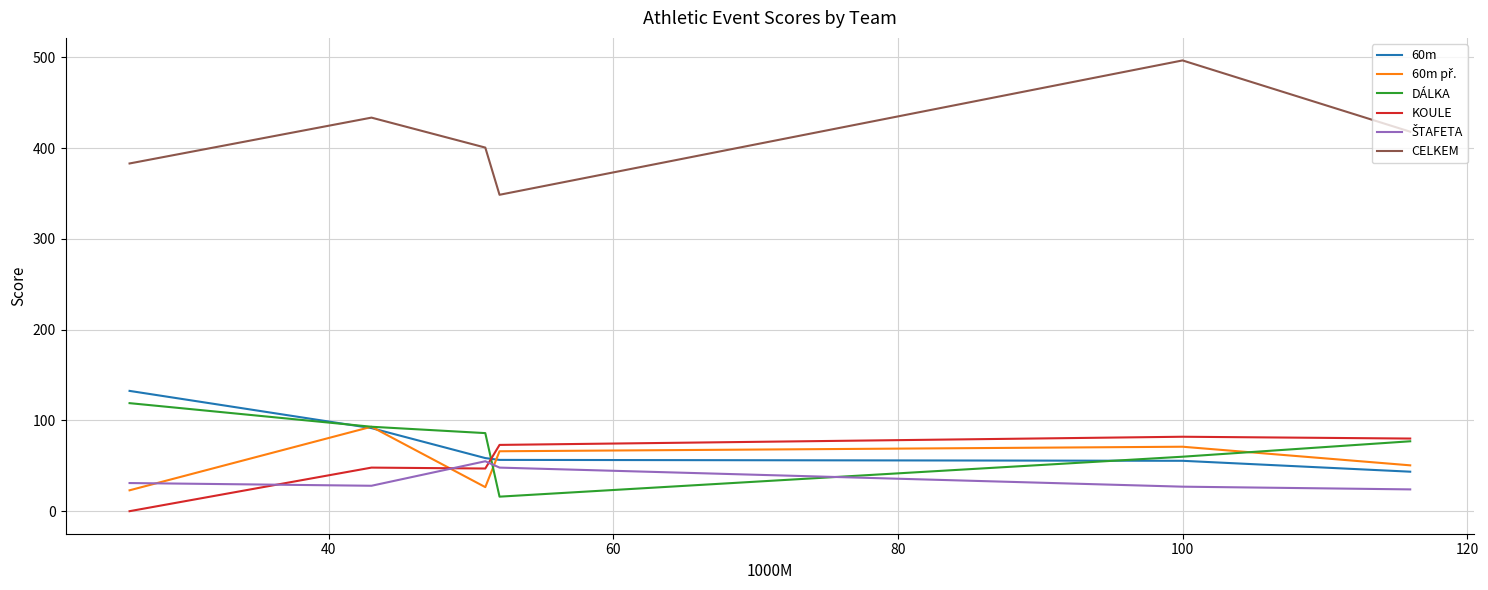

What is the maximum value shown in the chart?

496.5